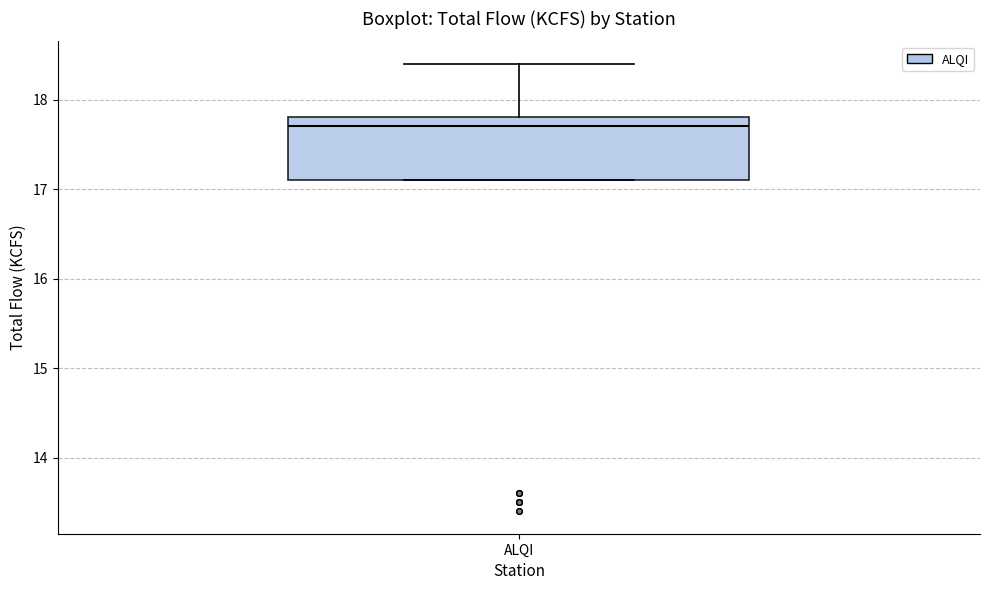

Where is the lower edge of the box for ALQI on the y-axis? The values are not printed on the chart, so give them approximately, as read against the axis.

17.1